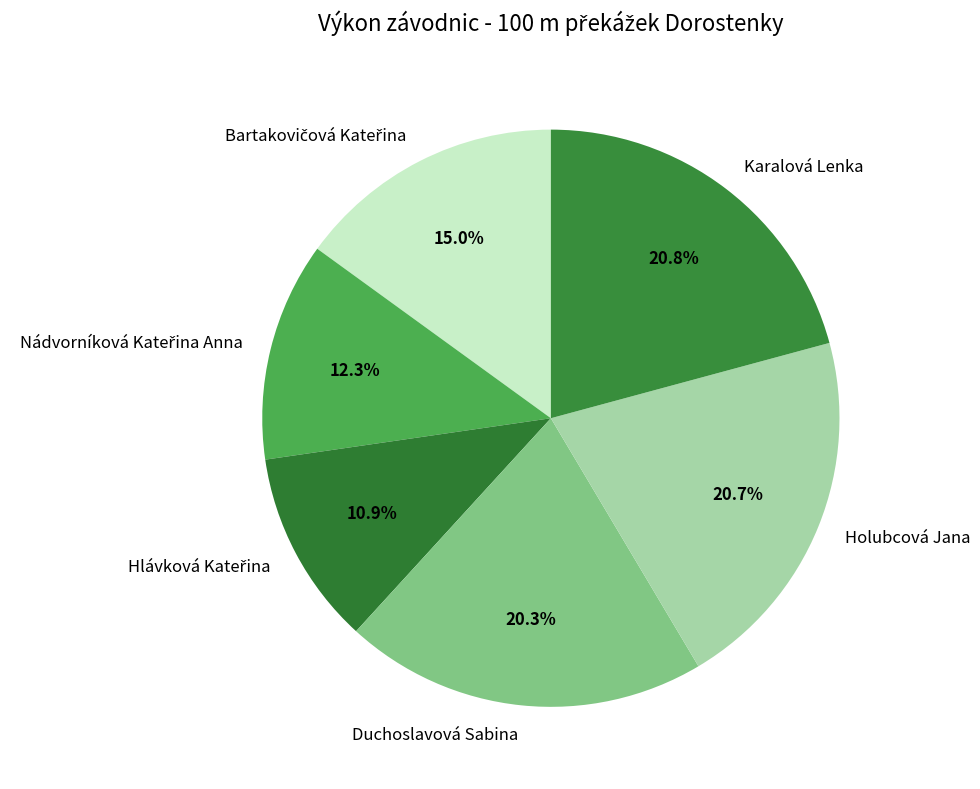

Is there any slice that represents more than half of the pie?

No